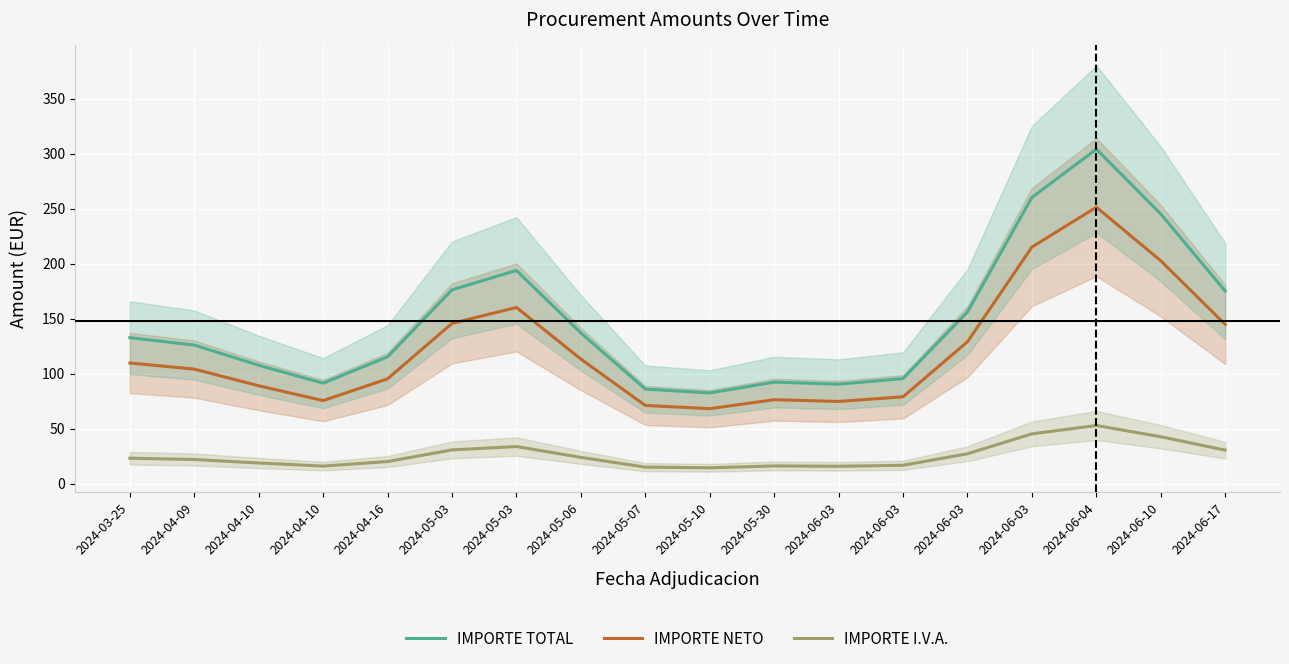

Reading left to right, what are all the values shown in this chart?

IMPORTE TOTAL: 132.6	125.9	107.5	91.2	115.2	176.1	193.7	136.9	85.9	82.3	92.2	90.3	95.4	156.0	260.1	304.0	245.0	174.9
IMPORTE NETO: 109.6	104.0	88.9	75.4	95.2	145.6	160.1	113.2	71.0	68.1	76.2	74.6	78.9	128.9	215.0	251.2	202.5	144.6
IMPORTE I.V.A.: 23.0	21.8	18.7	15.8	20.0	30.6	33.6	23.8	14.9	14.3	16.0	15.7	16.6	27.1	45.1	52.8	42.5	30.4